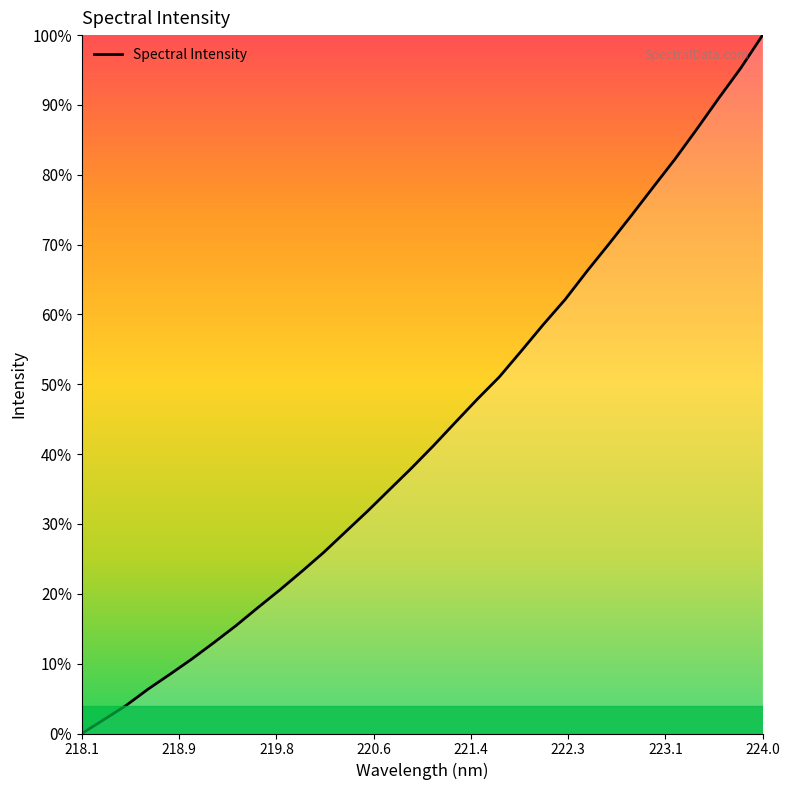

What is the difference between the maximum and minimum values?

100.0